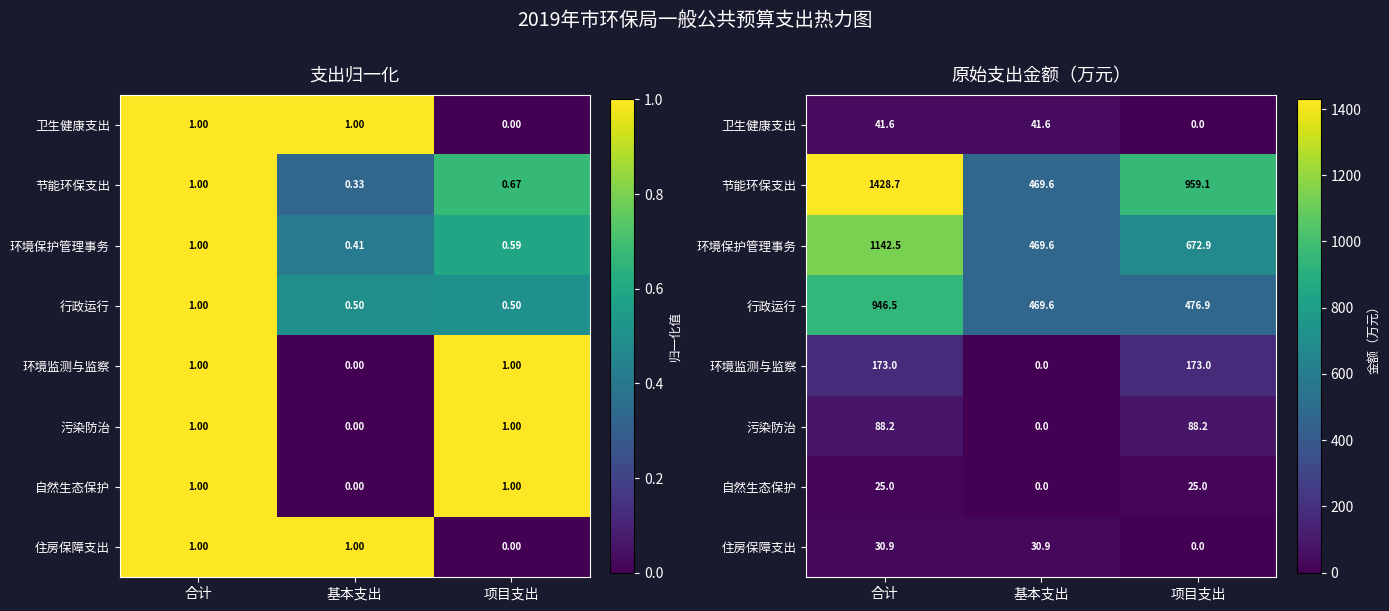

The 自然生态保护 series shows 25.0 at 项目支出. True or false?

True